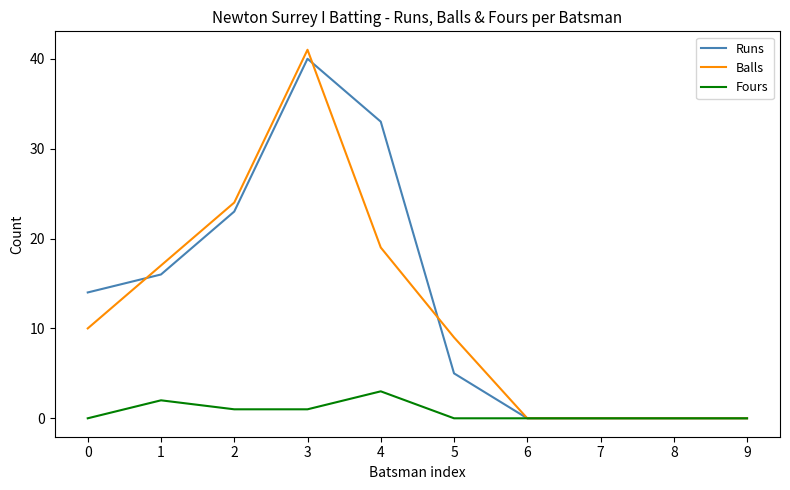

Is it true that Balls equals 17 at 1?

True